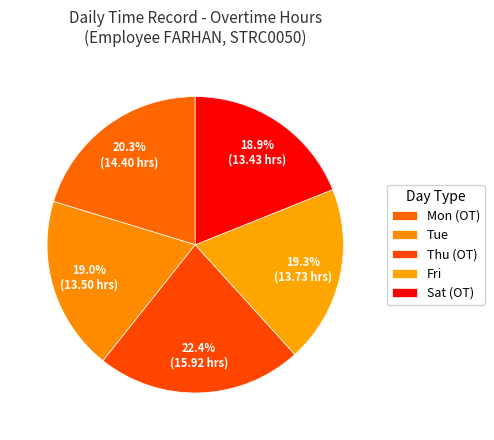

How many slices are in this pie chart?

5